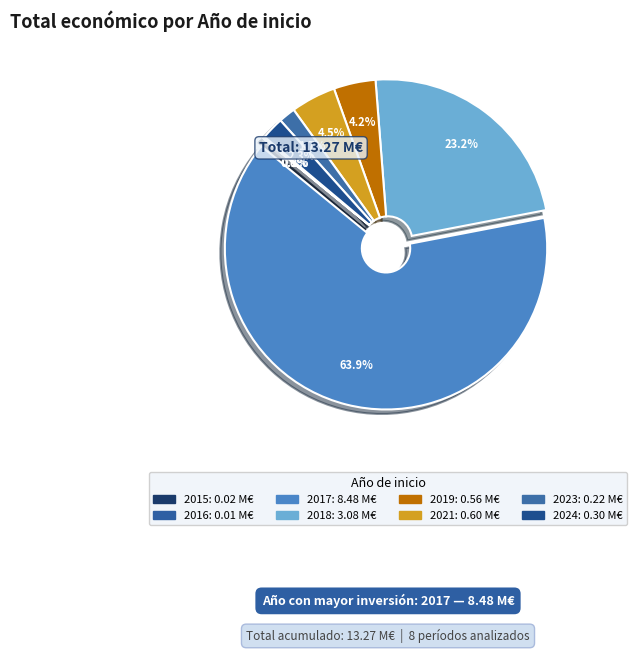

What is the change in value from 2015 to 2023?

+202195